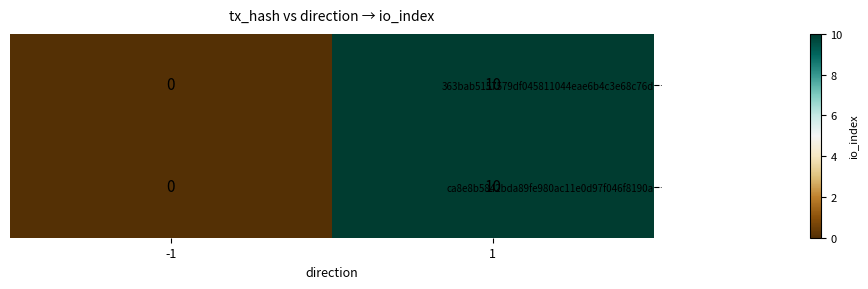

What is the average value of the ca8e8b5842bda89fe980ac11e0d97f046f8190a… series?

5